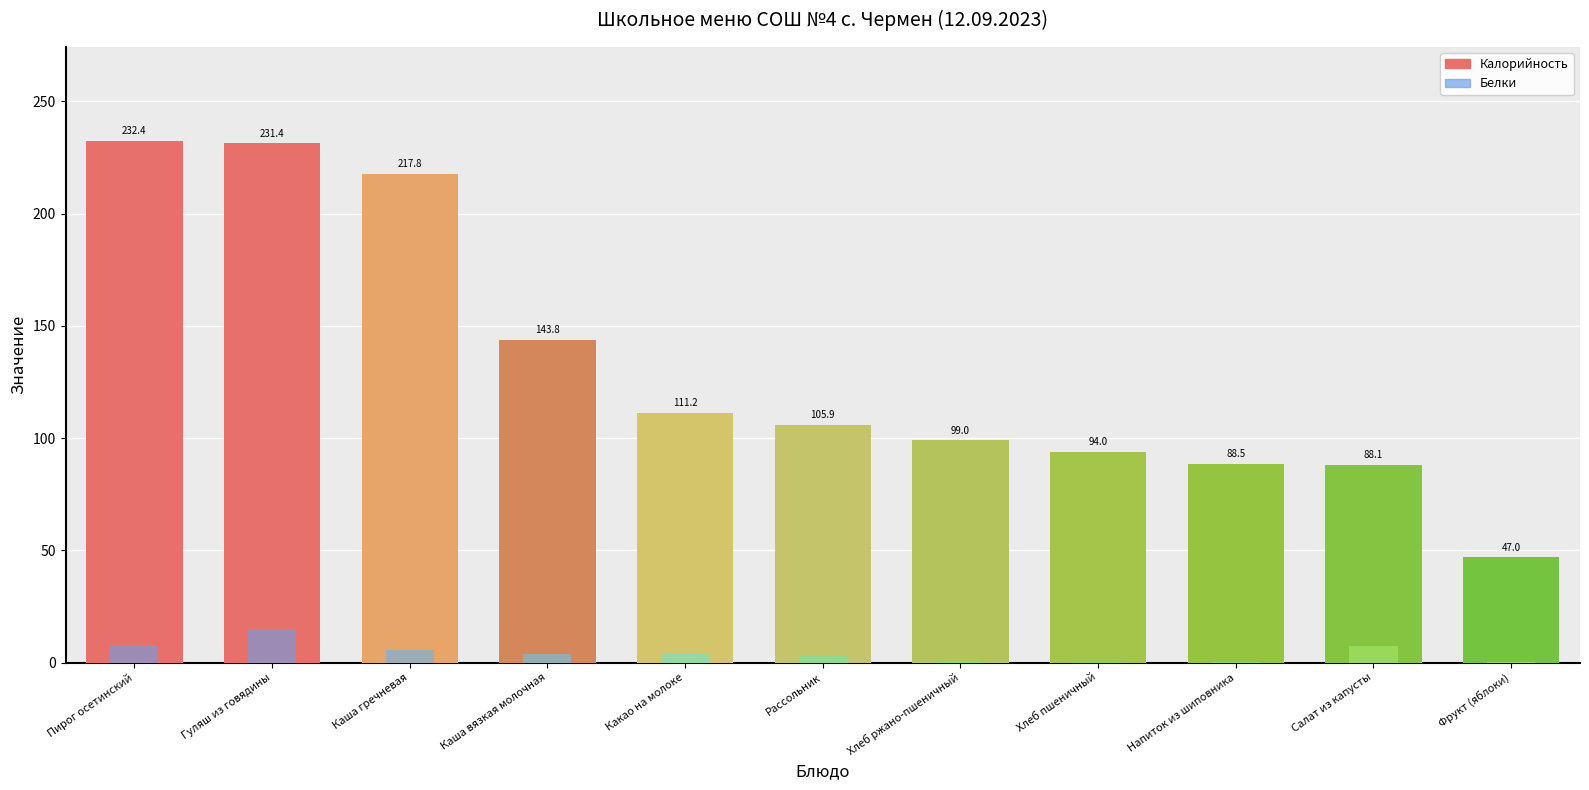

What is the total value across all series at Хлеб ржано-пшеничный?

99.6